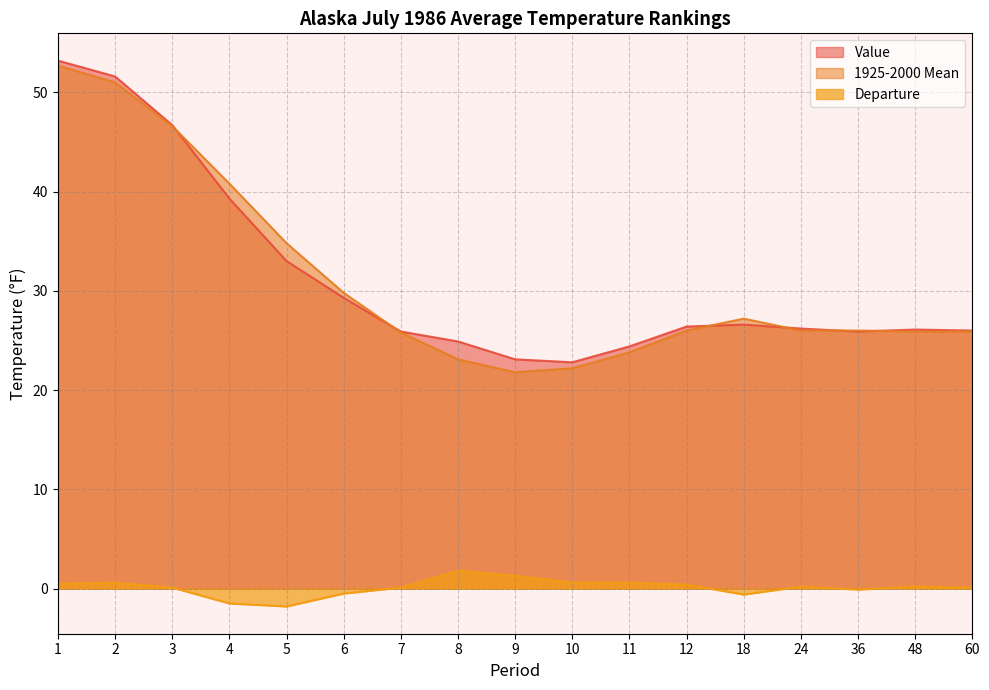

How many categories are shown in the chart?

17